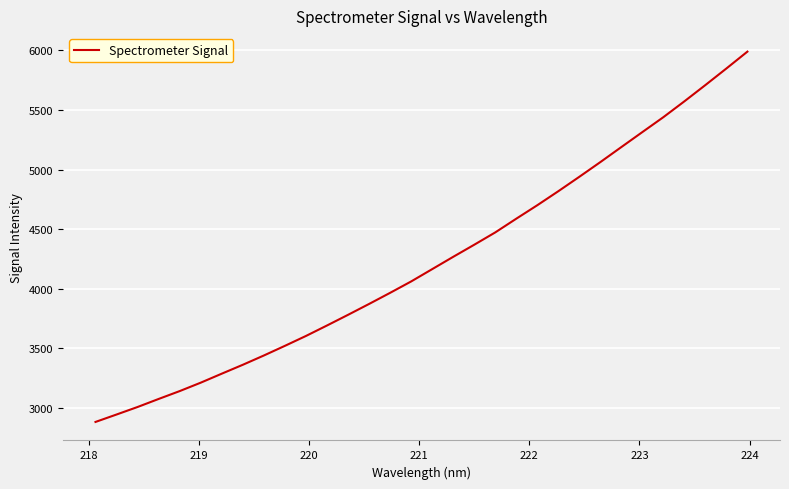

What is the difference between the maximum and minimum values?

3107.3